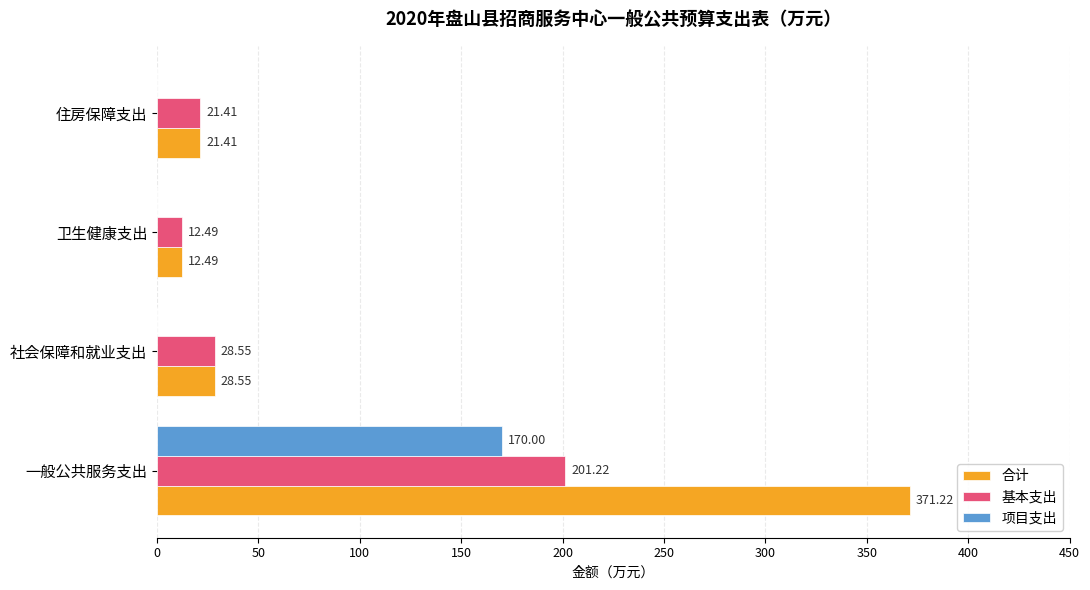

Which series has the widest spread of values?

合计